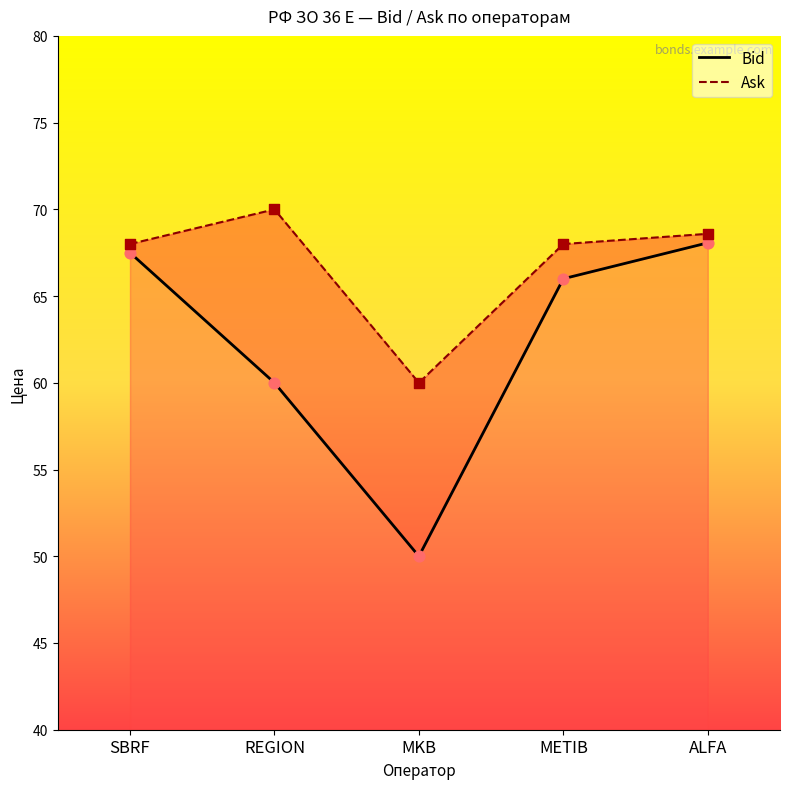

Which series contains the highest Y value?

Ask